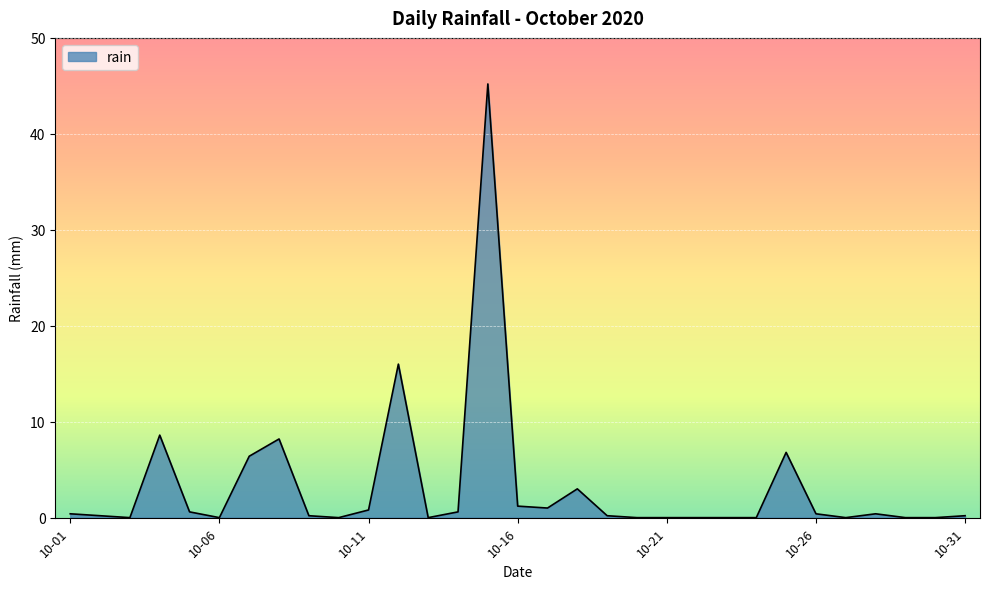

What is the difference between the maximum and minimum values?

45.2